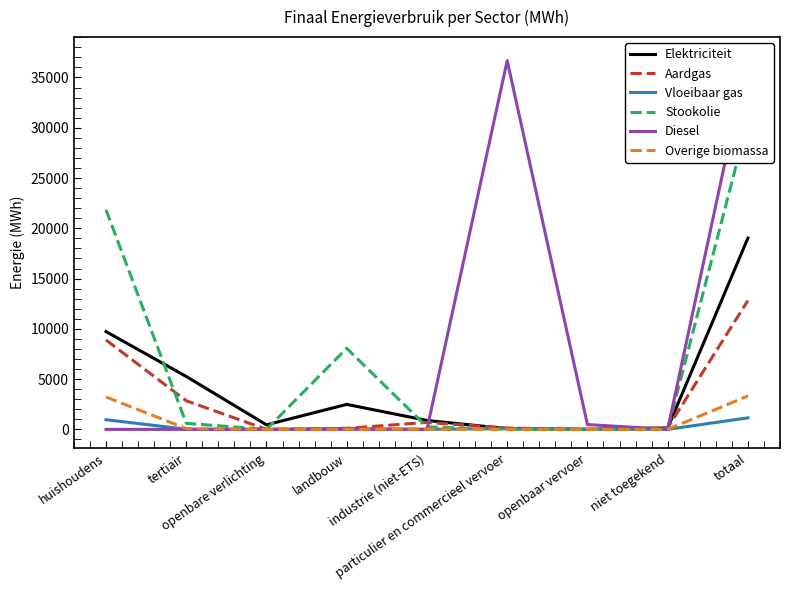

Is it true that Diesel equals 51280.4 at particulier en commercieel vervoer?

False